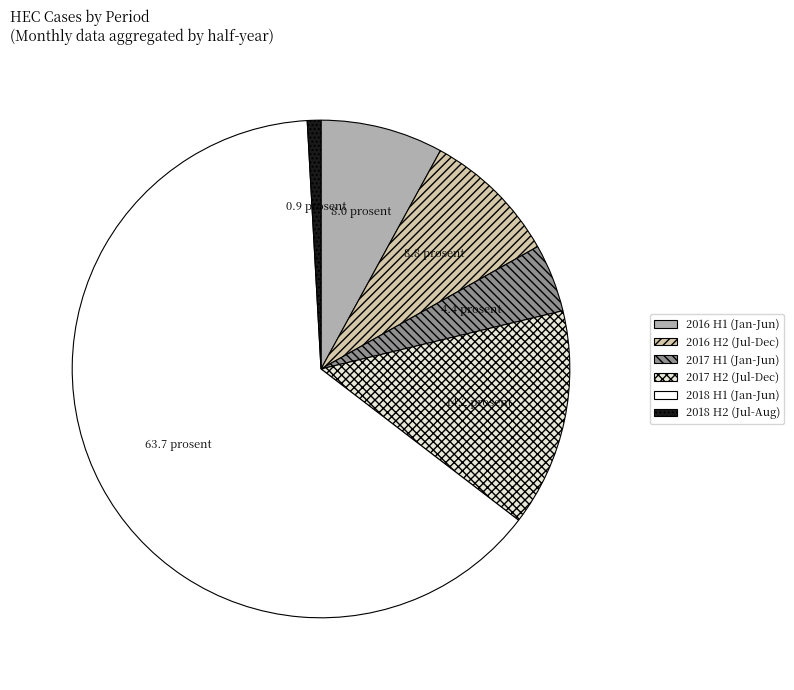

Is there any slice that represents more than half of the pie?

Yes